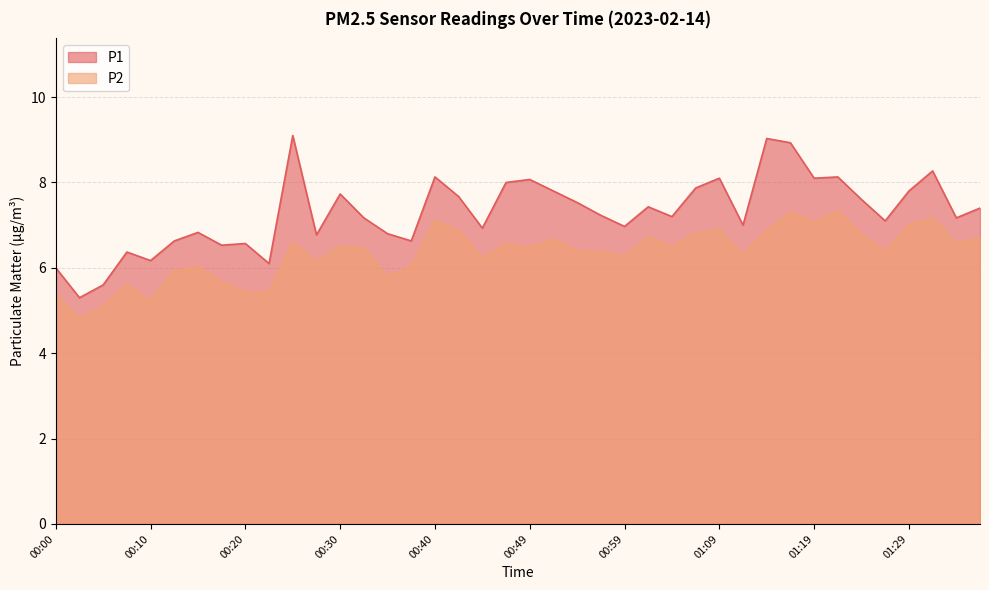

What is the difference between the P1 values at 00:47 and 00:17?

1.5